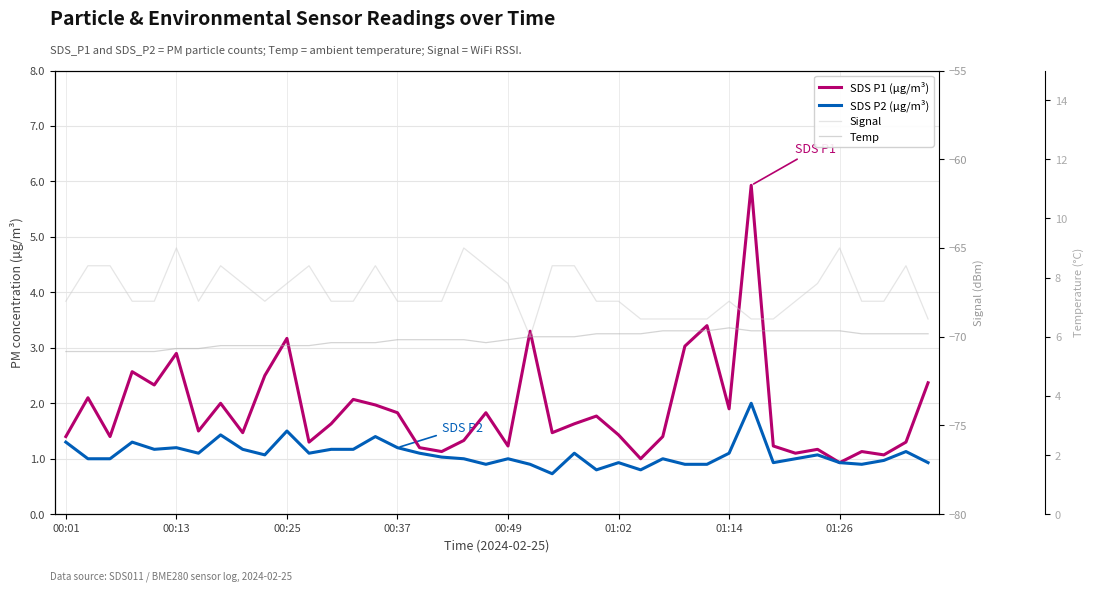

True or false: Signal and Temp intersect in this chart.

False